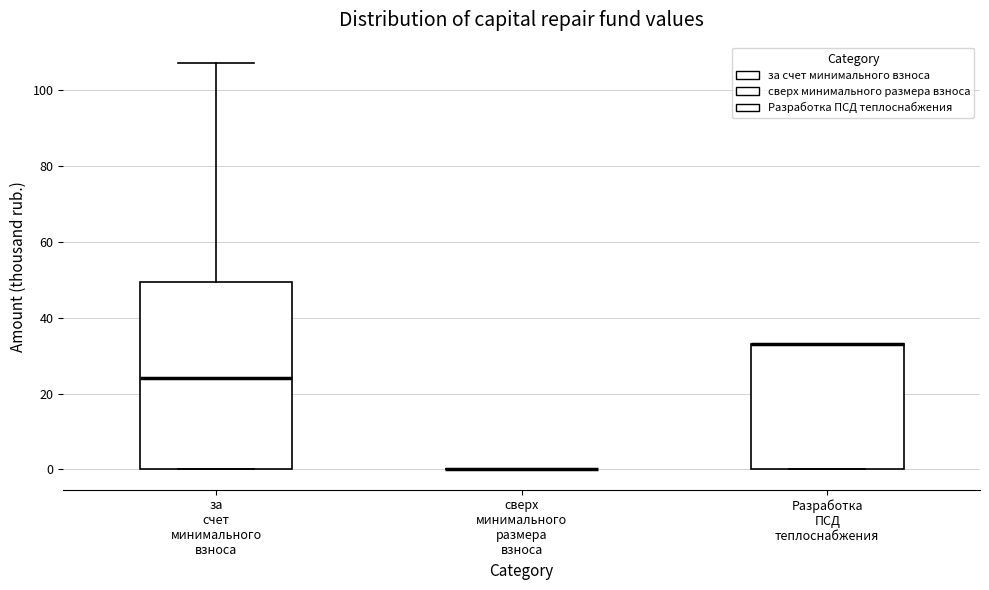

Reading left to right, read every box against the y-axis: the position of its median line, the range the box covers, and the ends of its whiskers. The values are not printed on the chart, so give them approximately, as read against the axis.

за счет минимального взноса: median 24, box 0 to 50, whiskers 0 to 108
сверх минимального размера взноса: box collapsed to a line at 0, whiskers 0 to 0
Разработка ПСД теплоснабжения: median 32 (drawn on the box's upper edge), box 0 to 32, whiskers 0 to 32